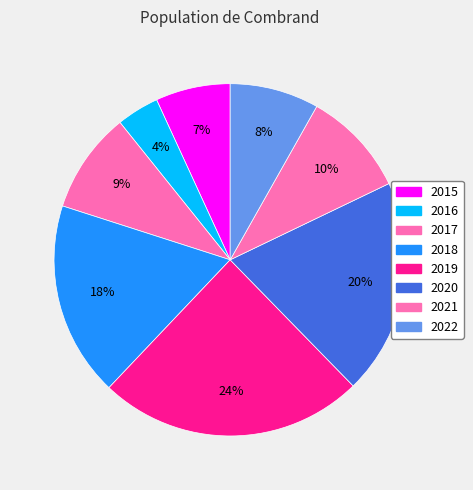

To the nearest percent, what is the combined percentage of 2020 and 2016?

24%